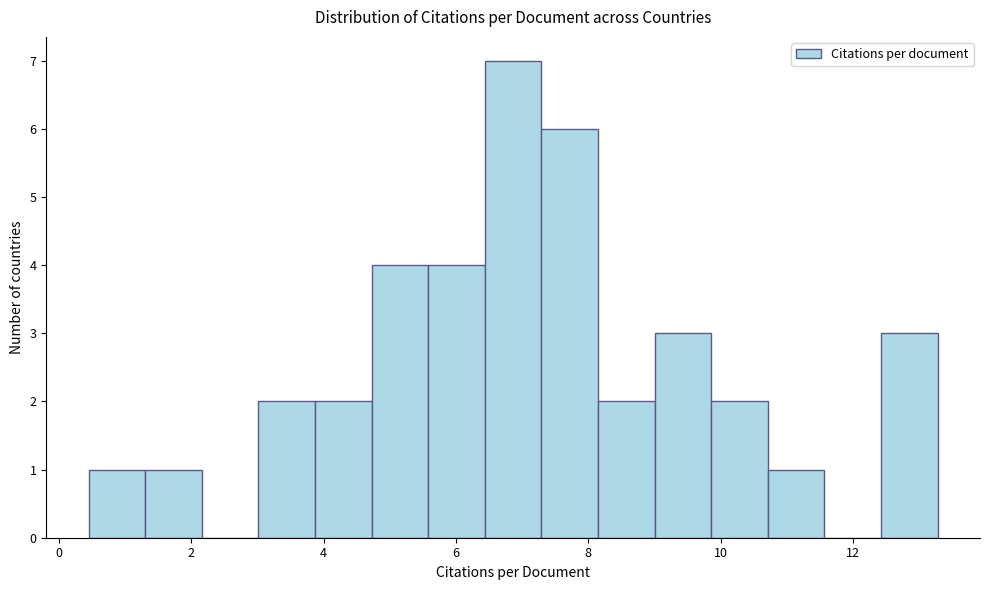

Over which range of the x-axis is the bar tallest?

6.4 to 7.2